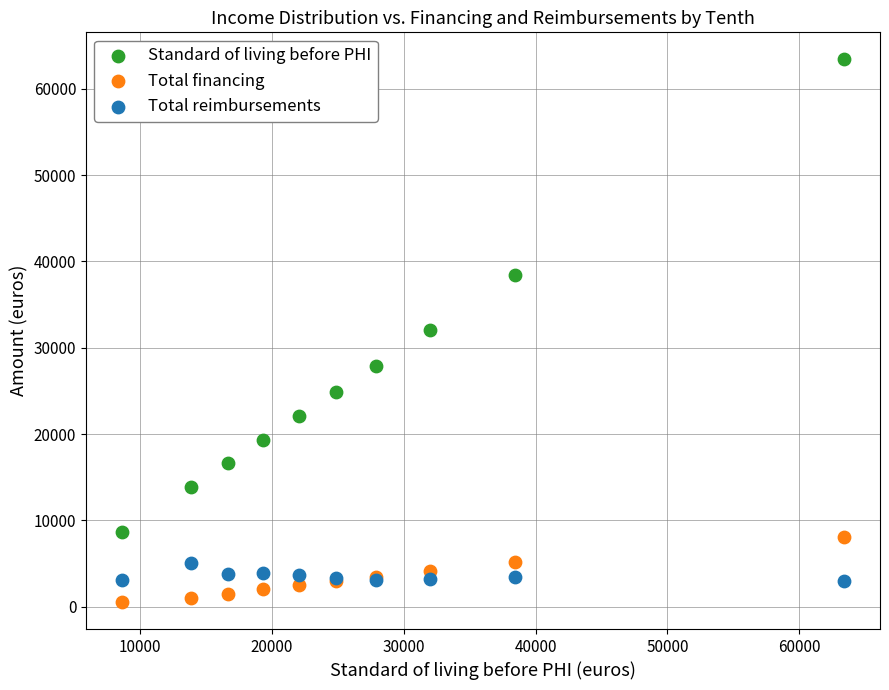

What are all the series names shown in the legend?

Standard of living before PHI, Total financing, Total reimbursements